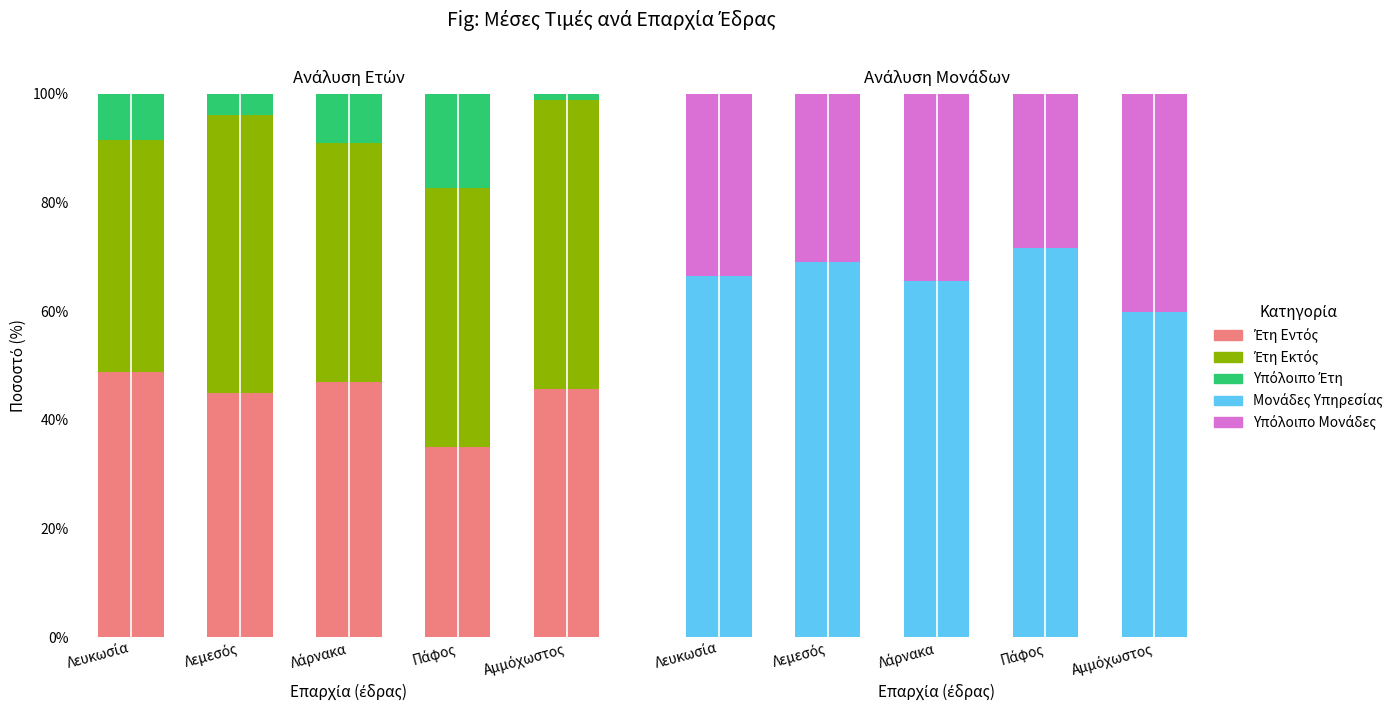

What position from the left is Λεμεσός?

2